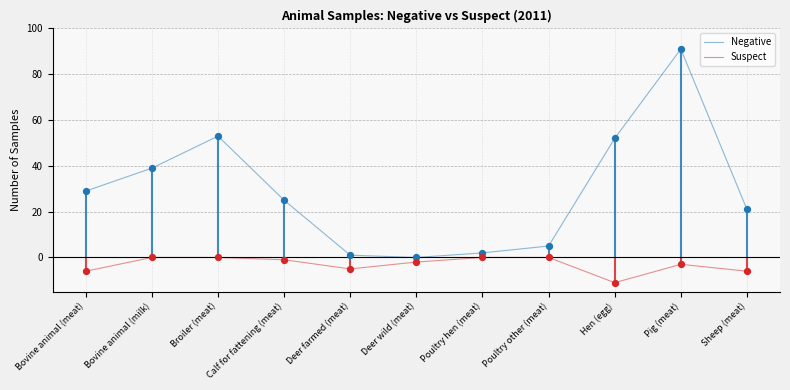

Which series has the widest spread of Y values?

Negative